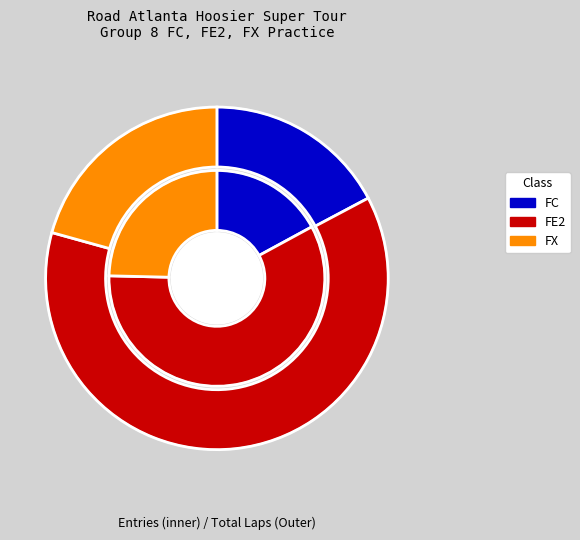

True or false: FX accounts for 21% of the total.

True